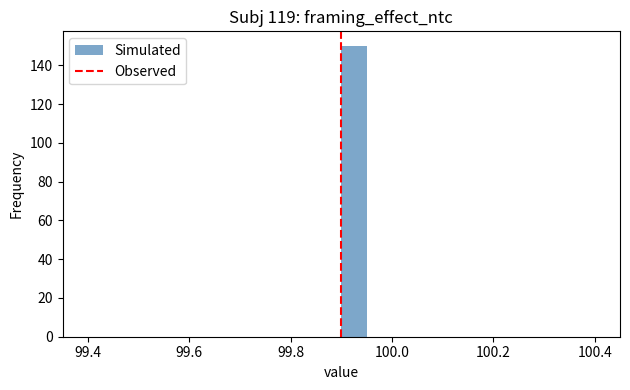

Around what value on the x-axis is the tallest bar? Give the approximate position of its centre, as read against the axis.

99.92